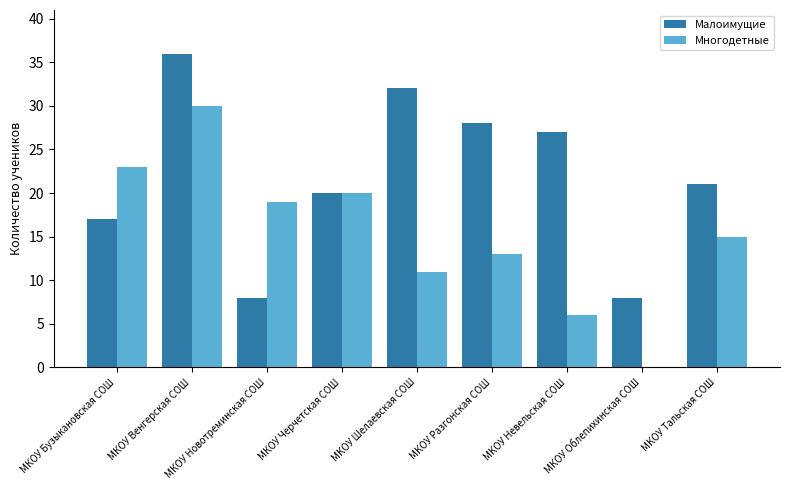

Which series changed the most between МКОУ Новотреминская СОШ and МКОУ Черчетская СОШ?

Малоимущие